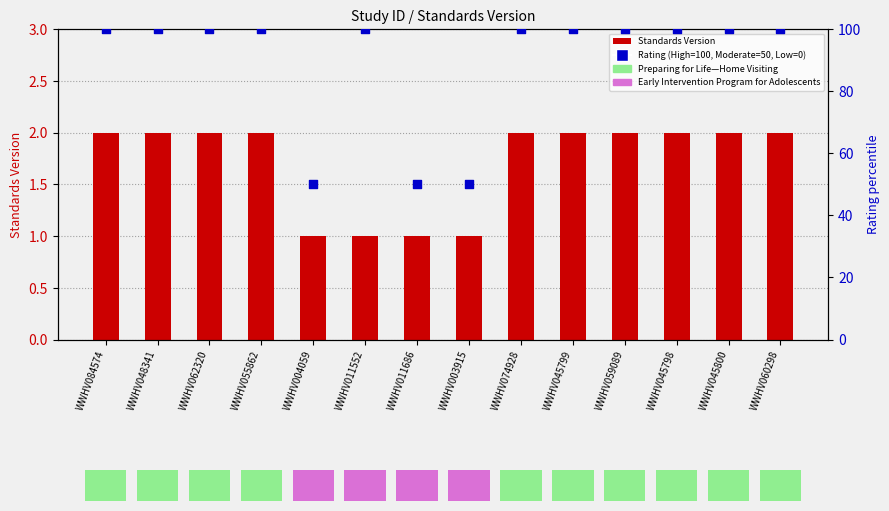

Is the value of Standards Version at WWHV003915 greater than the value of Rating (percentile) at WWHV045798?

No